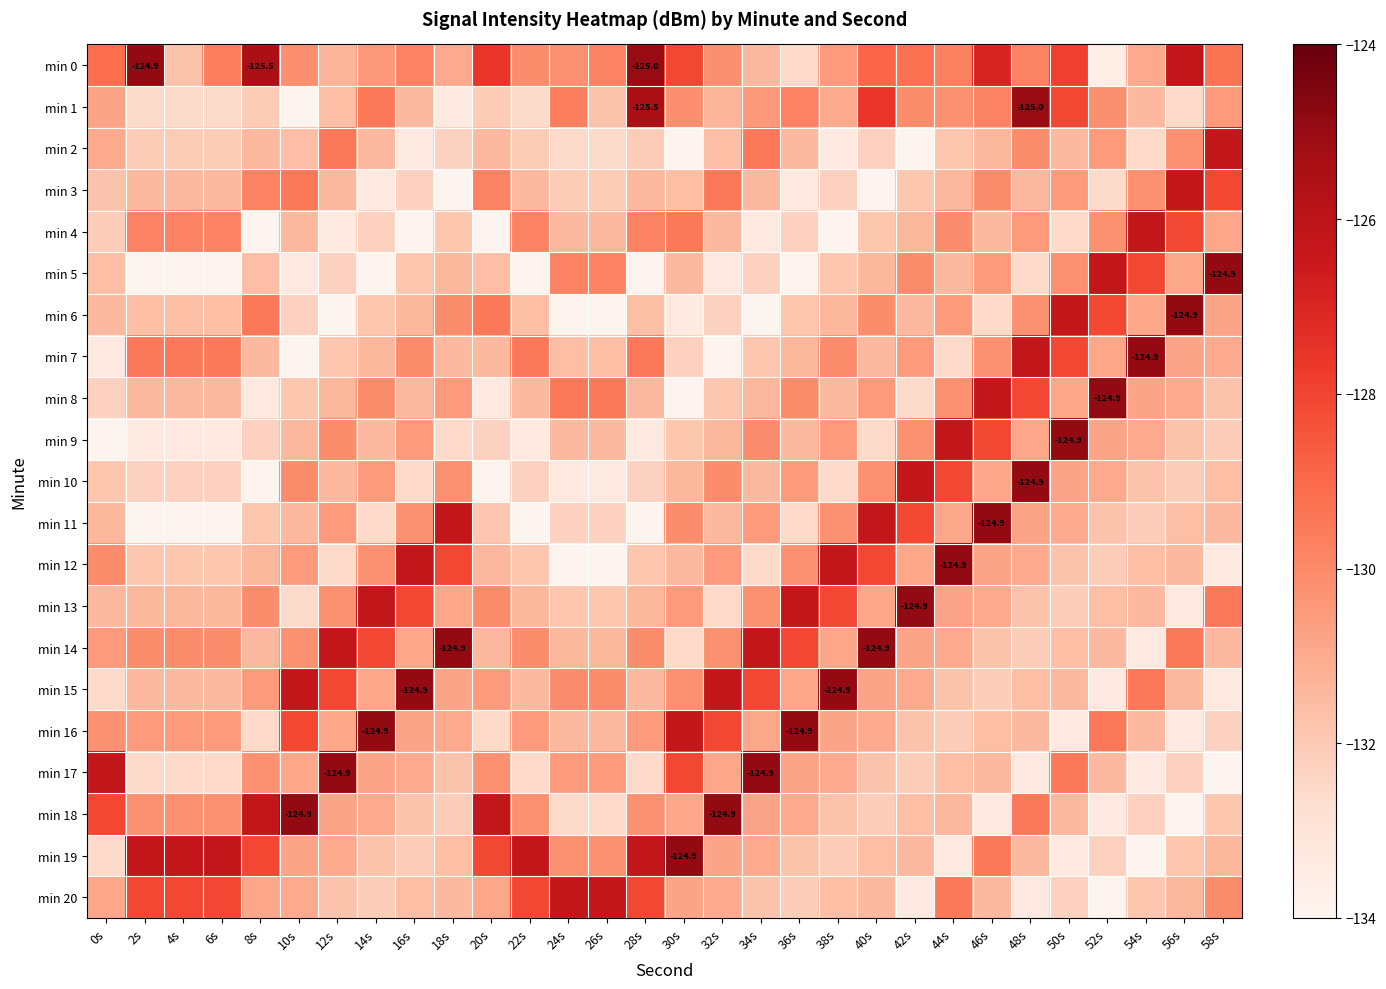

What is the average value of the min 2 series?

-131.6